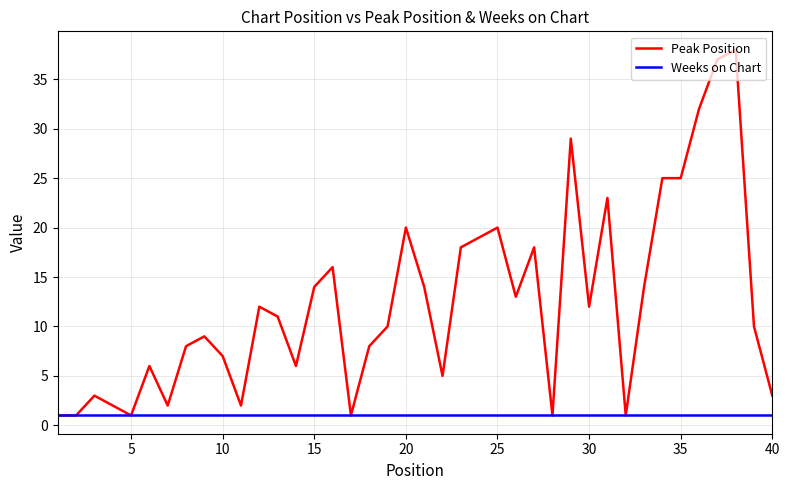

True or false: Peak Position has more than 2 interior local peaks.

True